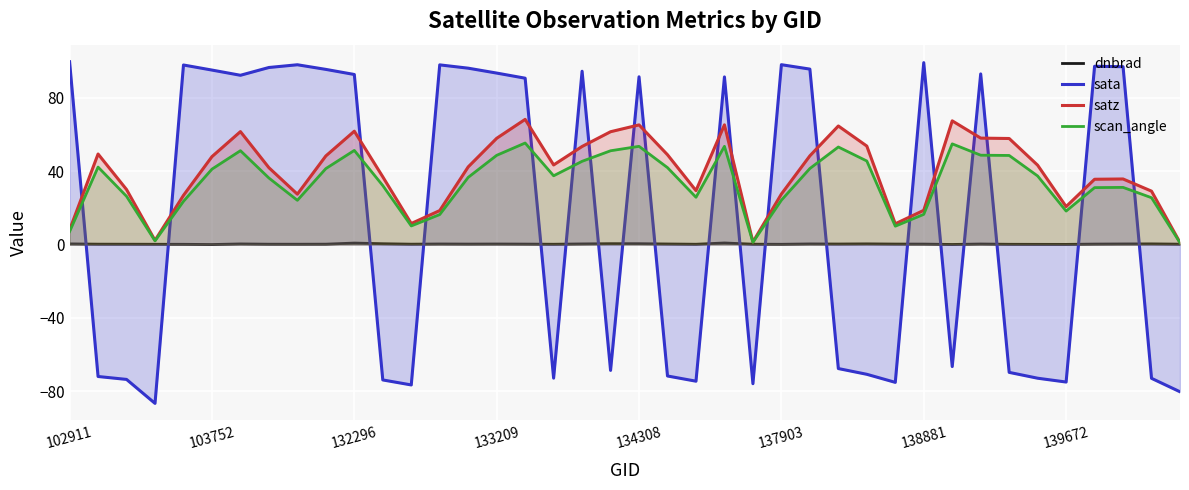

What is the highest value of the scan_angle series?

55.3